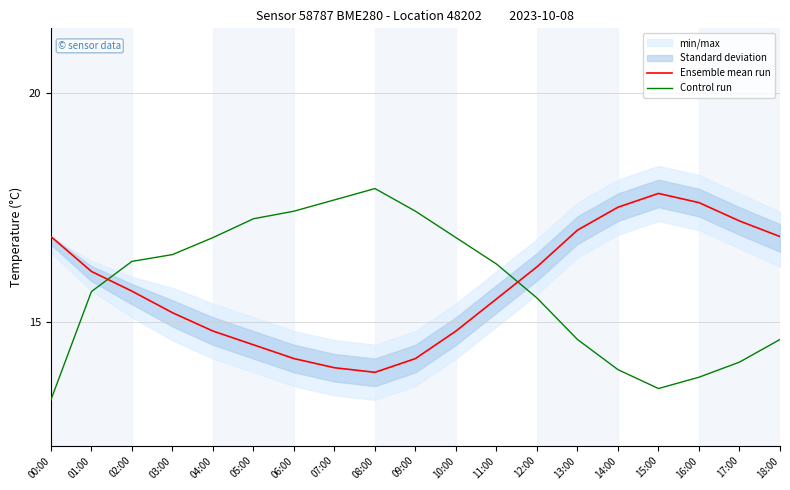

At which category does Control run reach its first local valley?

15:00